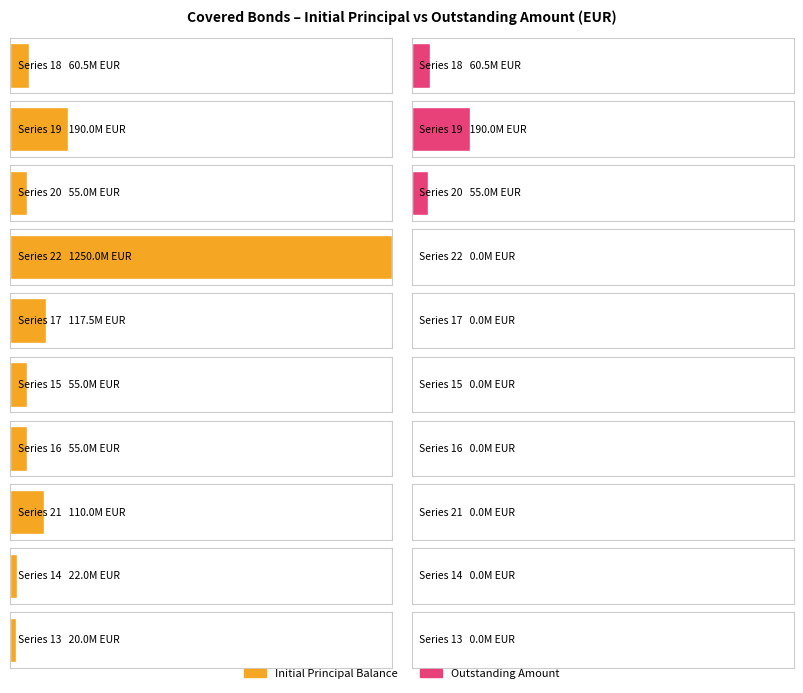

At which label does Initial Principal Balance reach its minimum?

Series 13